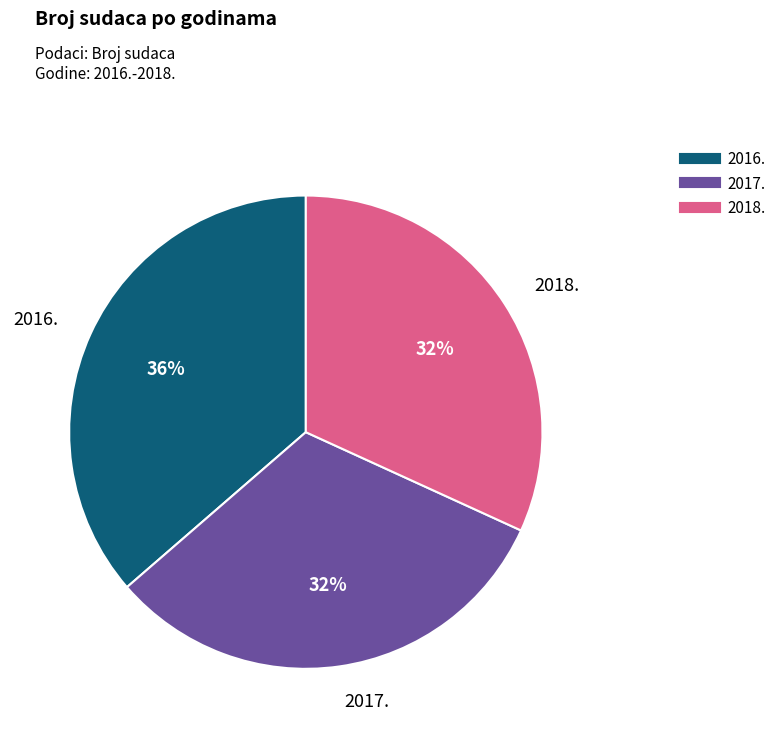

Approximately how many times larger is the value at 2017. compared to 2018.?

1.0